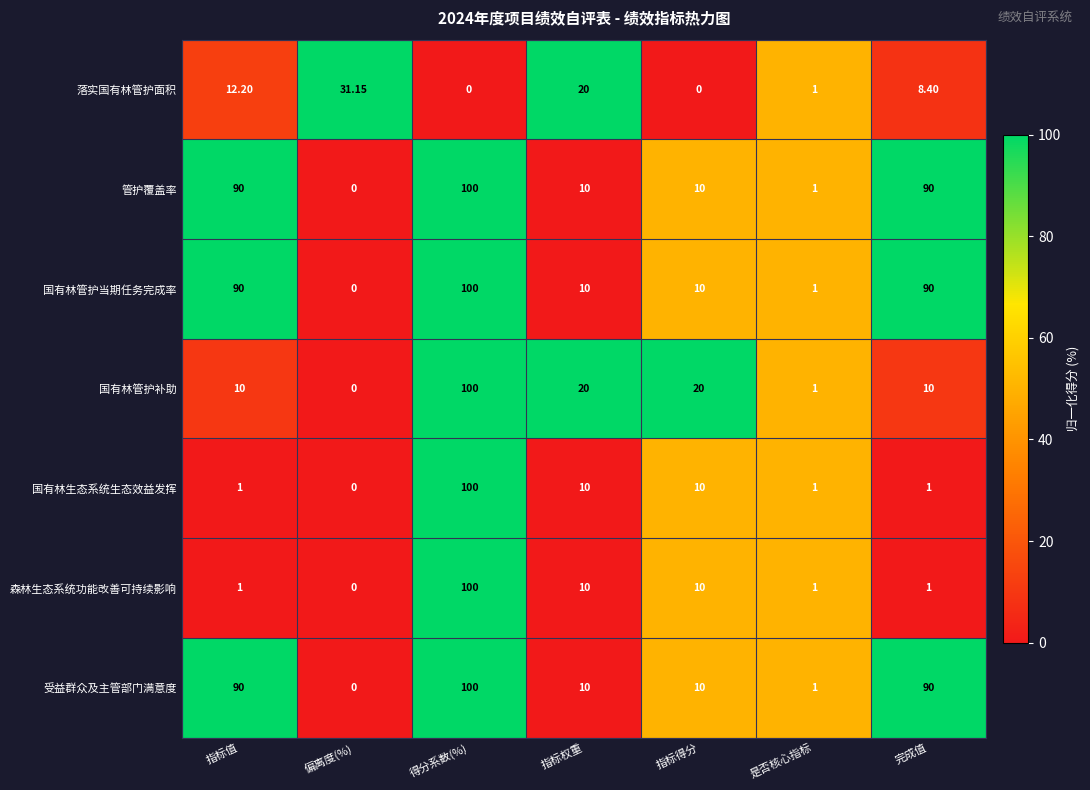

At which category is the sum across all series the highest?

得分系数(%)